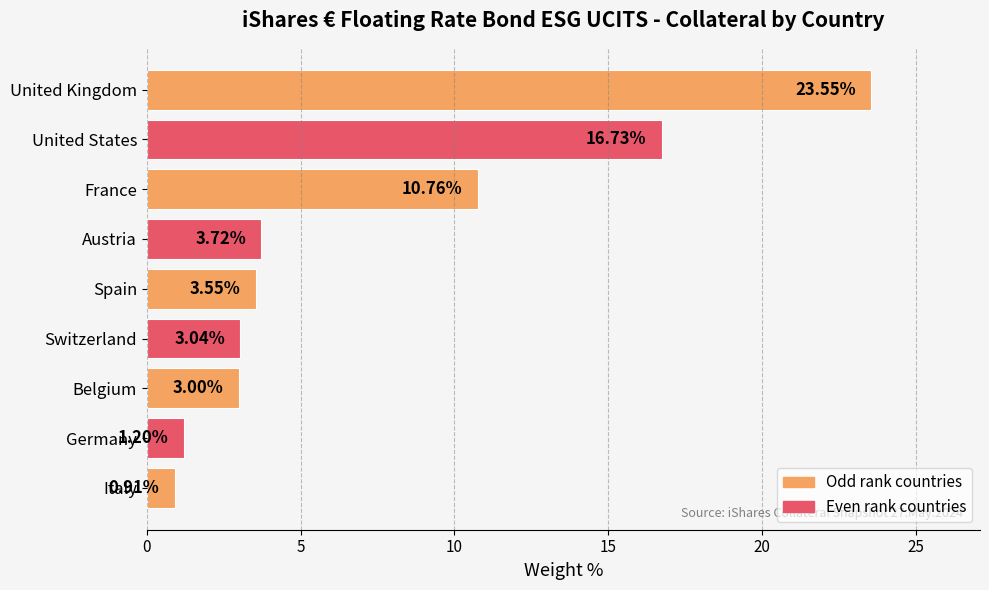

Approximately how many times larger is the value at Spain compared to France?

0.3